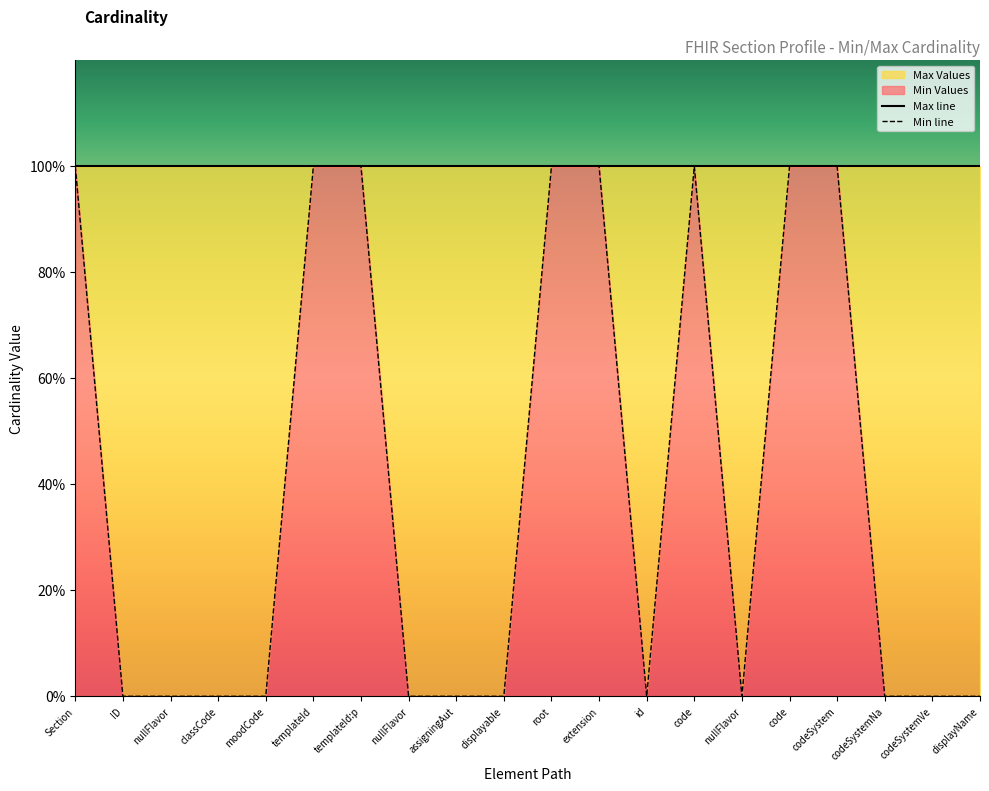

True or false: Min line and Max line intersect in this chart.

False